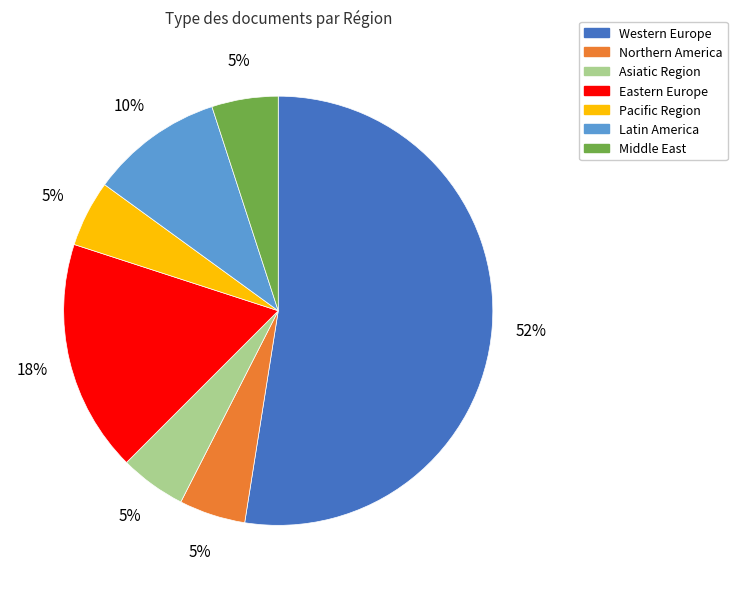

What is the largest slice in the pie chart?

Western Europe